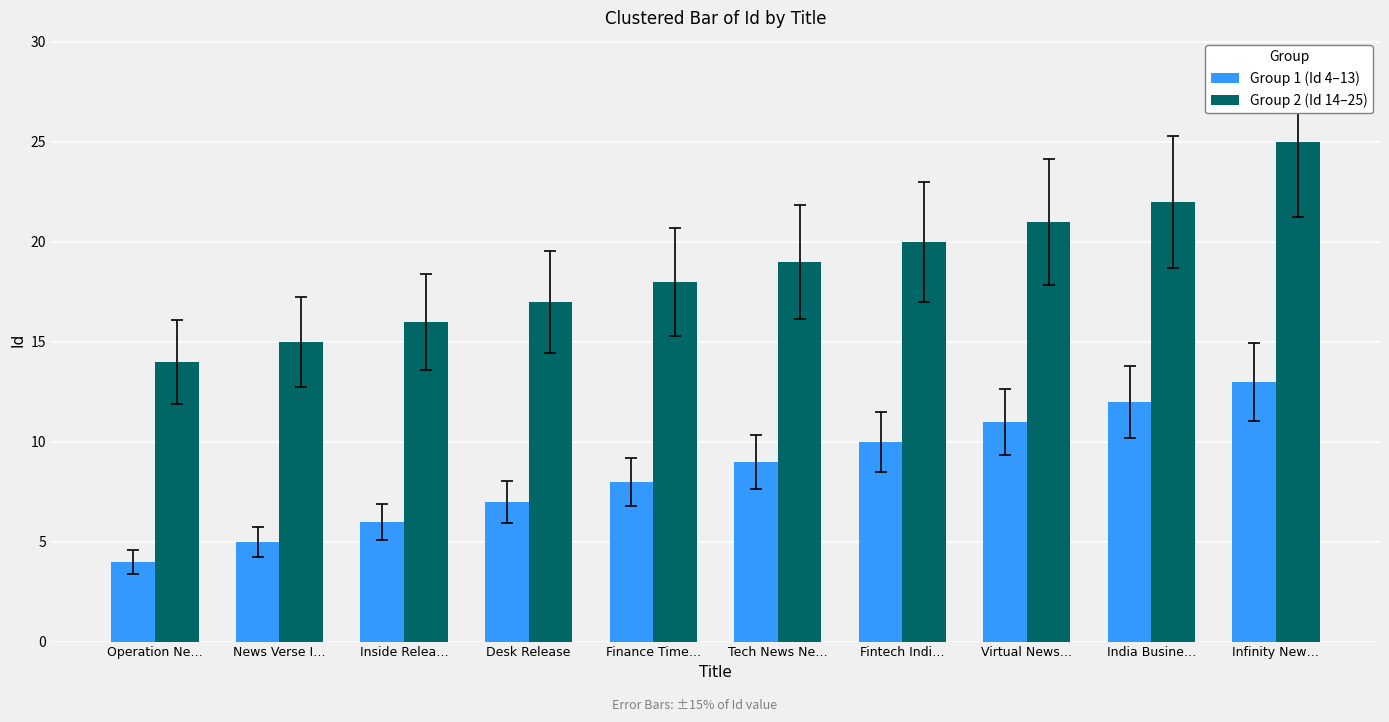

How many Group 1 (Id 4–13) values are between 6 and 11?

6